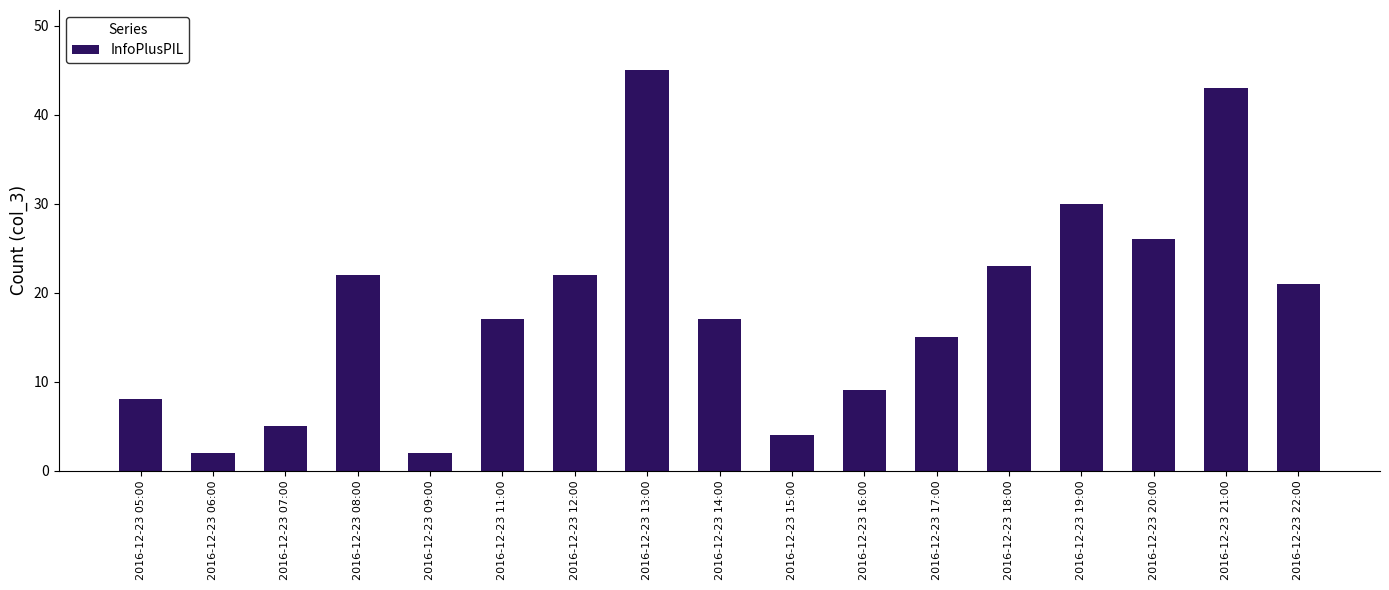

How many data points does each series have?

17